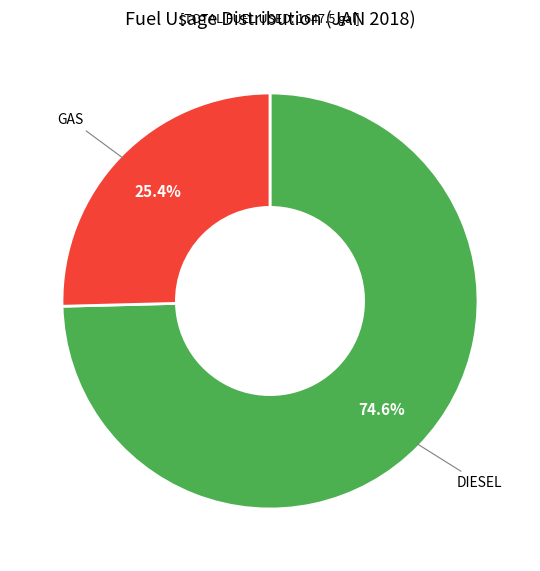

Does any single category account for the majority?

Yes